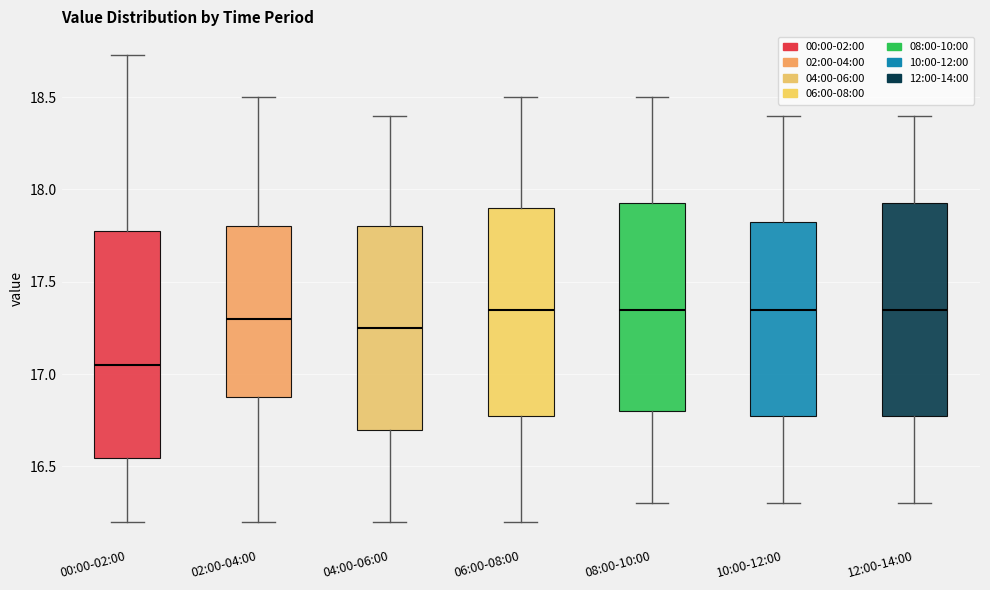

Which box is the tallest, from its lower edge to its upper edge?

00:00-02:00